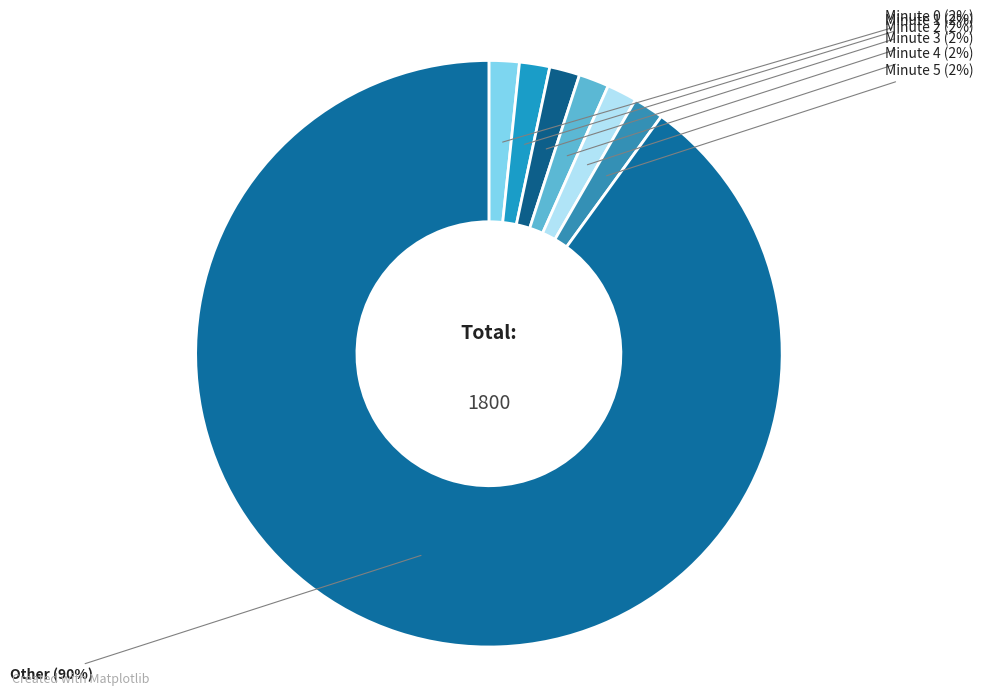

What is the majority slice?

Other